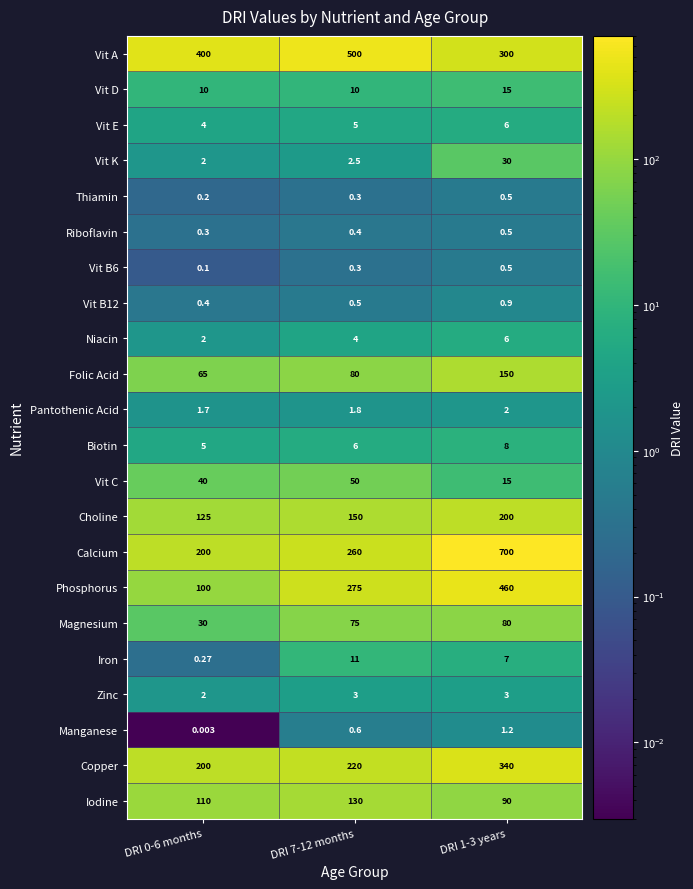

Which series has the largest total across all categories?

Vit A